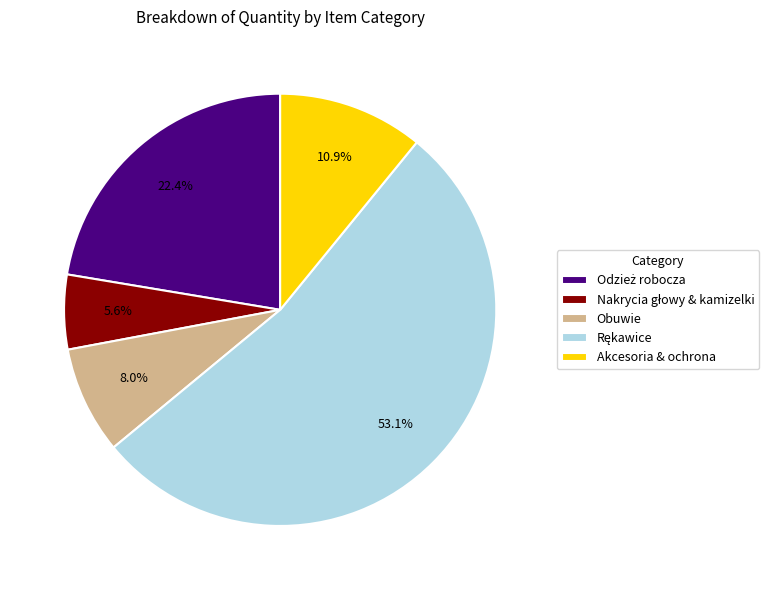

Combined, do Obuwie and Akcesoria & ochrona account for over 50%?

No